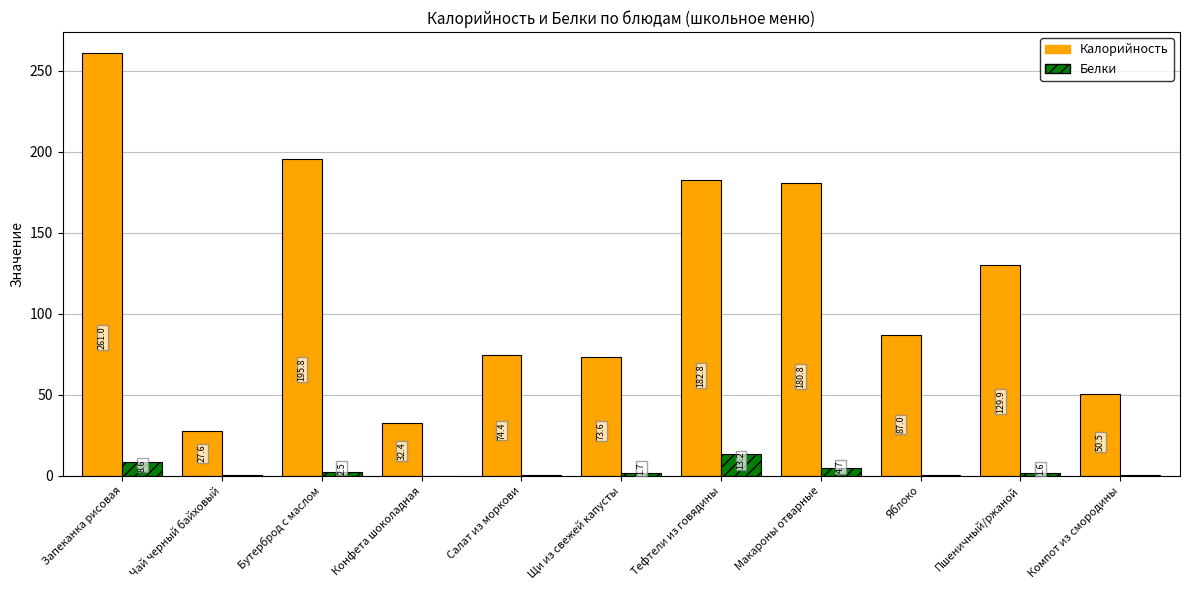

Which label corresponds to the largest value in the chart?

Запеканка рисовая